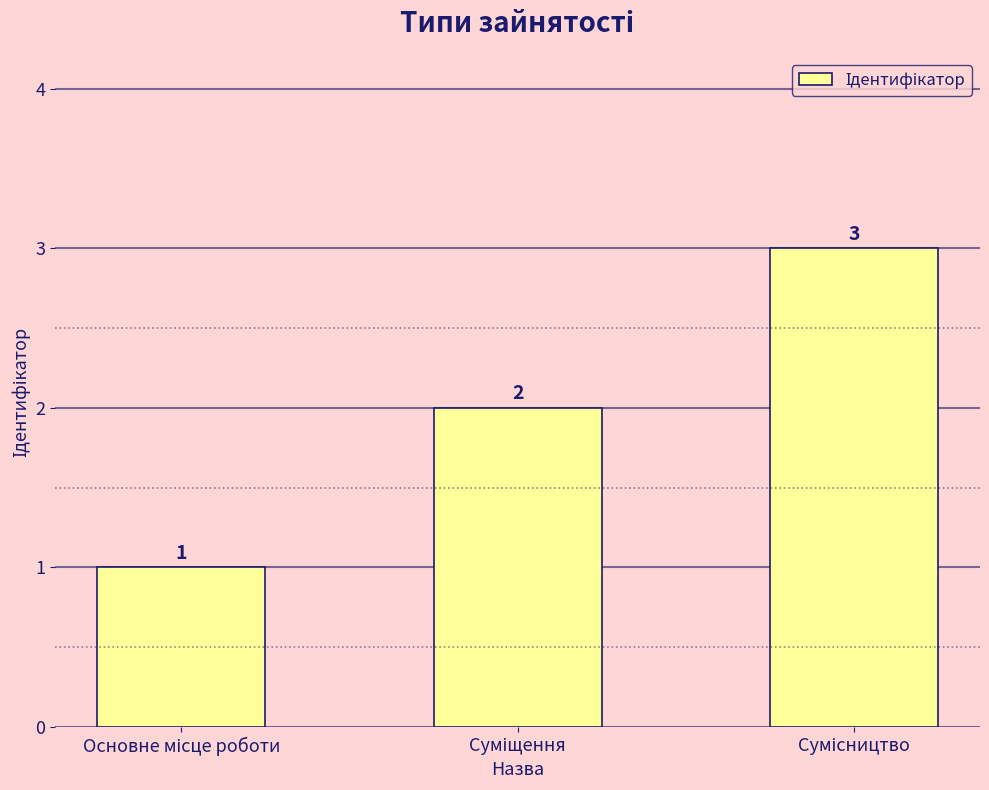

What is the value of the 2nd bar from the left?

2